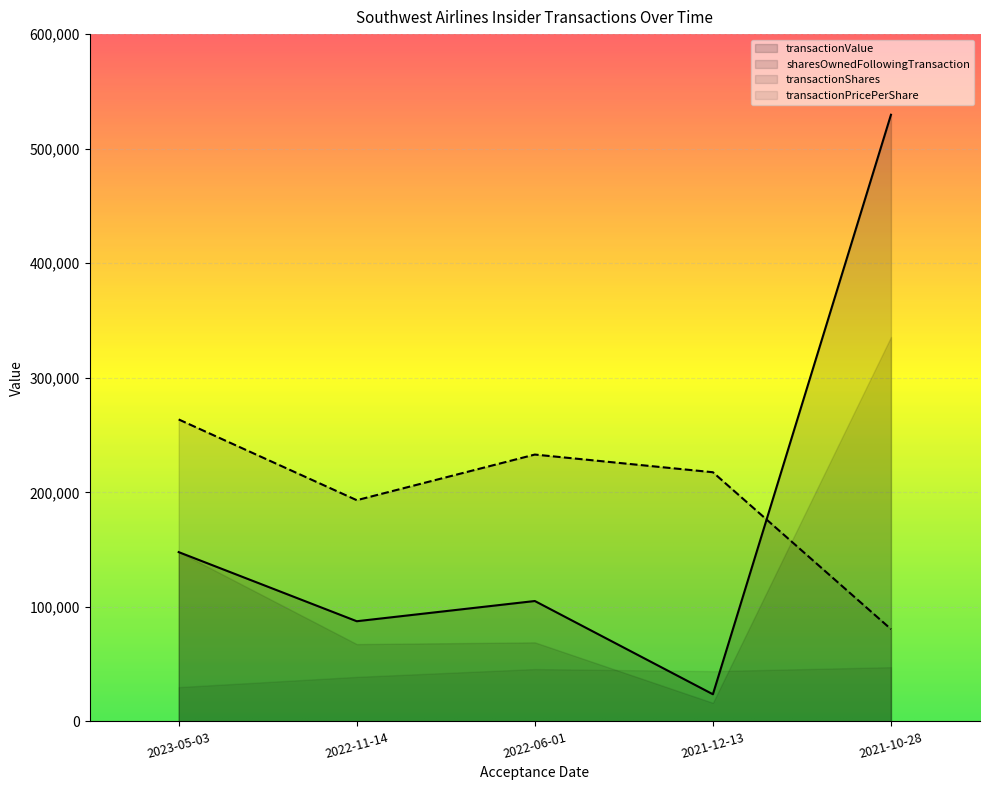

After their last crossing, which series has the higher values: transactionShares or sharesOwnedFollowingTransaction?

transactionShares